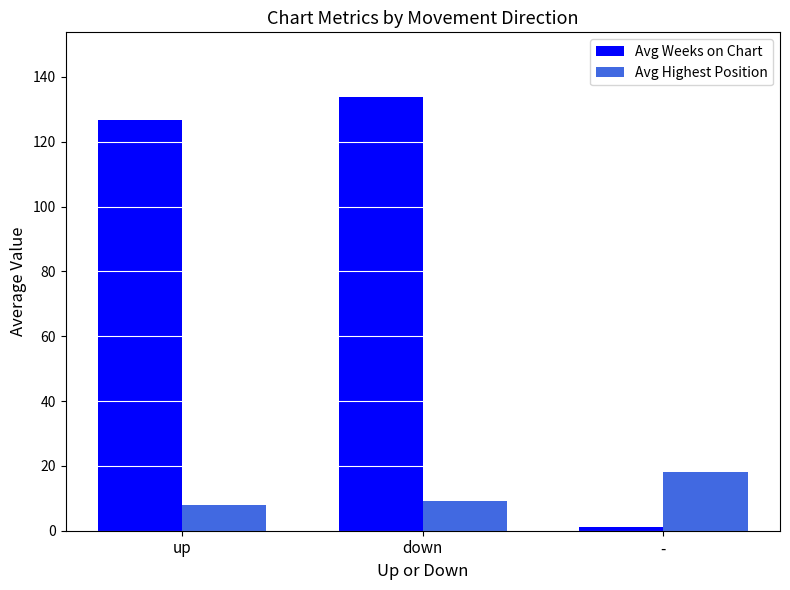

What is the sum of the Avg Highest Position values at up and -?

26.0